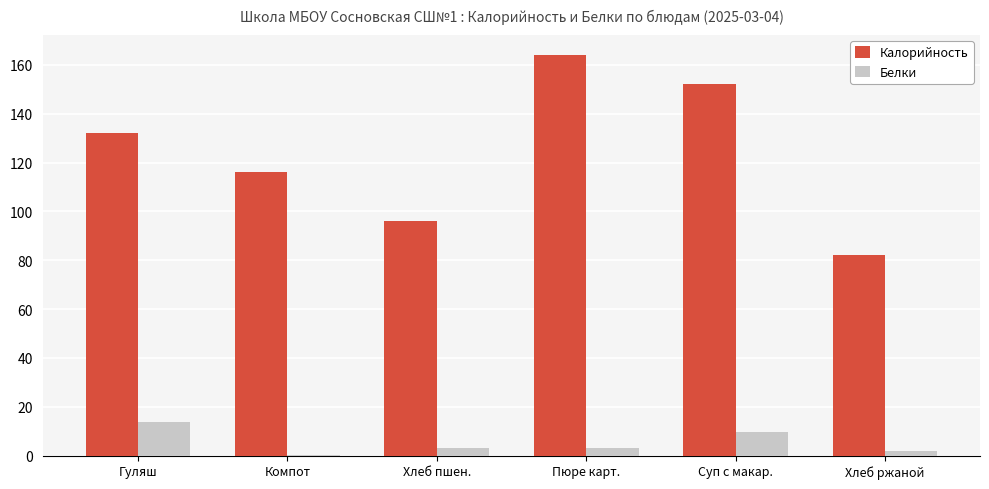

What is the total value across all series at Хлеб ржаной?

84.0